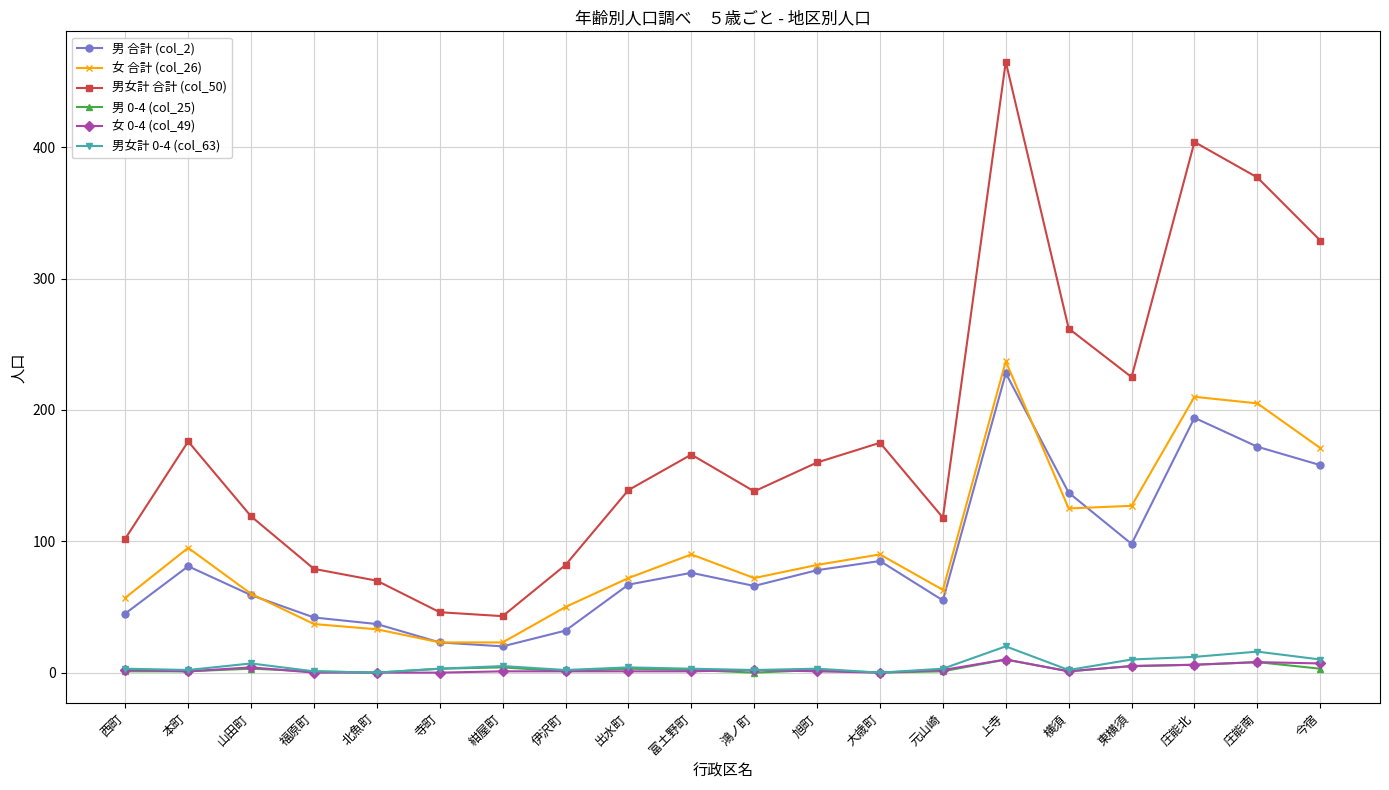

The 男 0-4 (col_25) series shows 1 at 福原町. True or false?

True